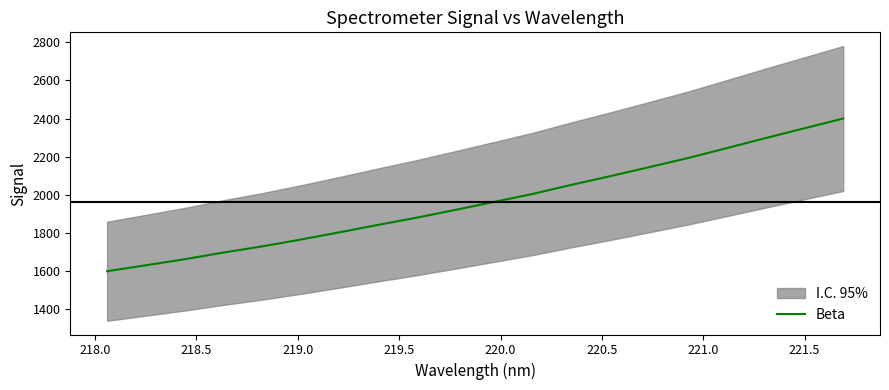

What is the maximum value for Beta?

2400.2